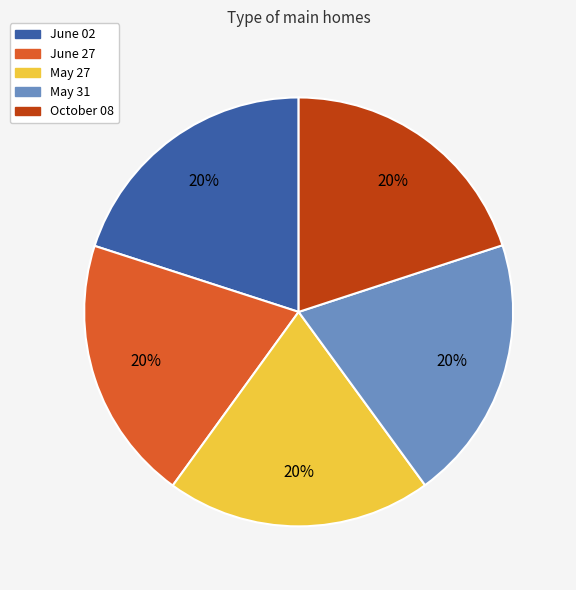

Does any single category account for the majority?

No